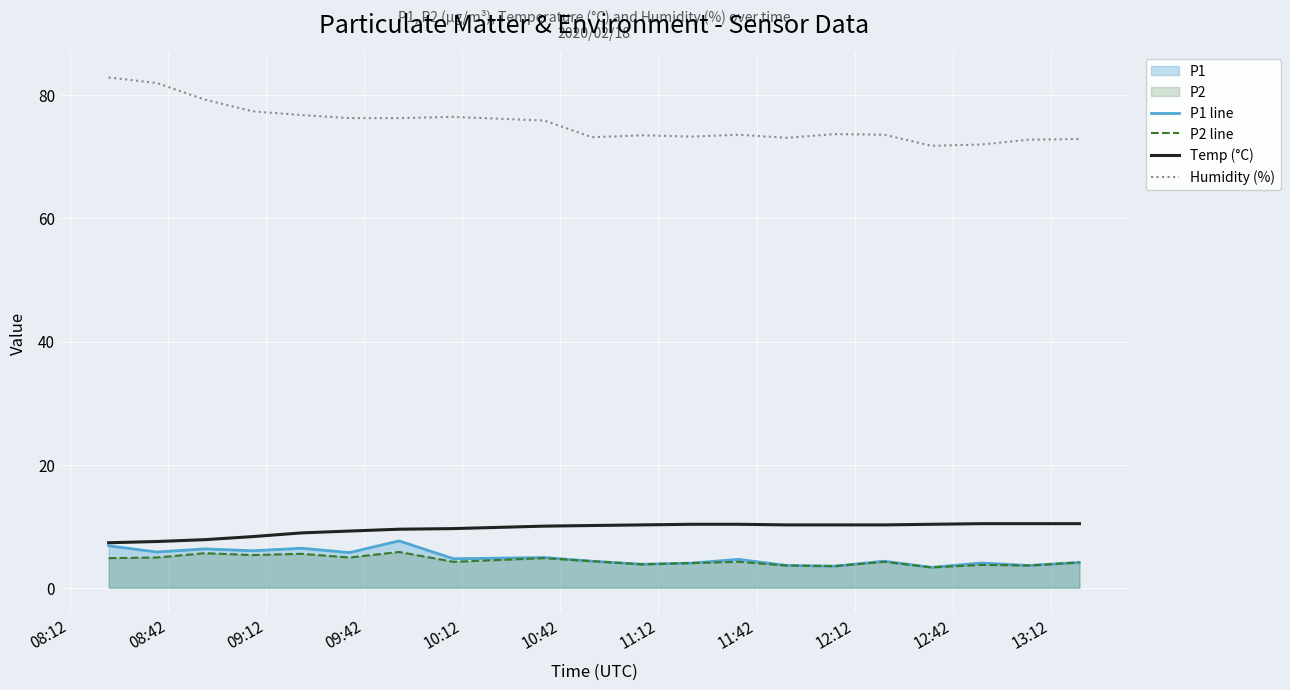

Reading left to right, transcribe all the data shown in this chart.

P1 line: 6.8	5.8	6.3	6.0	6.4	5.7	7.6	4.7	4.9	4.3	3.8	4.0	4.6	3.6	3.5	4.3	3.3	4.0	3.6	4.1
P2 line: 4.8	4.9	5.6	5.3	5.5	4.9	5.8	4.2	4.8	4.3	3.8	4.0	4.2	3.6	3.5	4.2	3.3	3.7	3.6	4.1
Temp (°C): 7.3	7.5	7.8	8.3	8.9	9.2	9.5	9.6	10.0	10.1	10.2	10.3	10.3	10.2	10.2	10.2	10.3	10.4	10.4	10.4
Humidity (%): 82.9	82.0	79.3	77.4	76.8	76.3	76.3	76.5	75.9	73.2	73.5	73.3	73.6	73.1	73.7	73.6	71.8	72.0	72.8	72.9